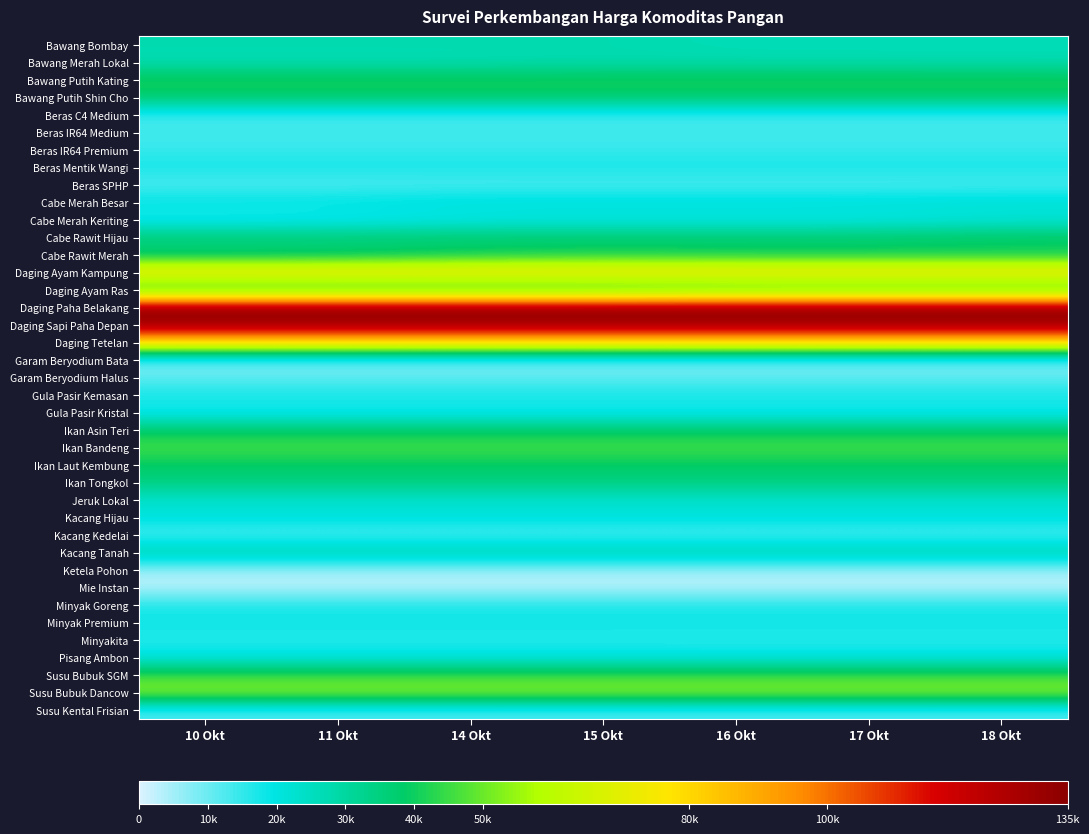

Reading right to left, transcribe all the data shown in this chart.

Bawang Bombay: 18 Okt=26333	17 Okt=26333	16 Okt=26333	15 Okt=27667	14 Okt=27667	11 Okt=27667	10 Okt=27667
Bawang Merah Lokal: 18 Okt=27333	17 Okt=27667	16 Okt=27667	15 Okt=27667	14 Okt=26667	11 Okt=26667	10 Okt=26667
Bawang Putih Kating: 18 Okt=41667	17 Okt=41667	16 Okt=41667	15 Okt=41667	14 Okt=41667	11 Okt=41667	10 Okt=41667
Bawang Putih Shin Cho: 18 Okt=37667	17 Okt=37667	16 Okt=37667	15 Okt=37667	14 Okt=37667	11 Okt=37667	10 Okt=37667
Beras C4 Medium: 18 Okt=14000	17 Okt=14000	16 Okt=14000	15 Okt=14000	14 Okt=14000	11 Okt=14000	10 Okt=14000
Beras IR64 Medium: 18 Okt=13567	17 Okt=13567	16 Okt=13567	15 Okt=13567	14 Okt=13567	11 Okt=13567	10 Okt=13567
Beras IR64 Premium: 18 Okt=14667	17 Okt=14667	16 Okt=14667	15 Okt=14667	14 Okt=14667	11 Okt=14667	10 Okt=14667
Beras Mentik Wangi: 18 Okt=17833	17 Okt=17833	16 Okt=17833	15 Okt=17833	14 Okt=17833	11 Okt=17833	10 Okt=17833
Beras SPHP: 18 Okt=12333	17 Okt=12333	16 Okt=12333	15 Okt=12333	14 Okt=12333	11 Okt=12333	10 Okt=12333
Cabe Merah Besar: 18 Okt=23000	17 Okt=22333	16 Okt=22333	15 Okt=22333	14 Okt=22333	11 Okt=20667	10 Okt=20333
Cabe Merah Keriting: 18 Okt=20333	17 Okt=18667	16 Okt=18667	15 Okt=18667	14 Okt=18667	11 Okt=16667	10 Okt=16333
Cabe Rawit Hijau: 18 Okt=40000	17 Okt=38000	16 Okt=38000	15 Okt=38000	14 Okt=38000	11 Okt=37333	10 Okt=37333
Cabe Rawit Merah: 18 Okt=38333	17 Okt=38333	16 Okt=38333	15 Okt=39333	14 Okt=37667	11 Okt=34667	10 Okt=34333
Daging Ayam Kampung: 18 Okt=80000	17 Okt=80000	16 Okt=80000	15 Okt=80000	14 Okt=80000	11 Okt=80000	10 Okt=80000
Daging Ayam Ras: 18 Okt=36333	17 Okt=36333	16 Okt=36333	15 Okt=34667	14 Okt=34667	11 Okt=34667	10 Okt=34667
Daging Paha Belakang: 18 Okt=135000	17 Okt=135000	16 Okt=135000	15 Okt=135000	14 Okt=135000	11 Okt=135000	10 Okt=135000
Daging Sapi Paha Depan: 18 Okt=130000	17 Okt=130000	16 Okt=130000	15 Okt=130000	14 Okt=130000	11 Okt=130000	10 Okt=130000
Daging Tetelan: 18 Okt=80000	17 Okt=80000	16 Okt=80000	15 Okt=80000	14 Okt=80000	11 Okt=80000	10 Okt=80000
Garam Beryodium Bata: 18 Okt=9167	17 Okt=9167	16 Okt=9167	15 Okt=9167	14 Okt=9167	11 Okt=9167	10 Okt=9167
Garam Beryodium Halus: 18 Okt=10667	17 Okt=10667	16 Okt=10667	15 Okt=10667	14 Okt=10667	11 Okt=10667	10 Okt=10667
Gula Pasir Kemasan: 18 Okt=18167	17 Okt=18167	16 Okt=18167	15 Okt=18167	14 Okt=18167	11 Okt=18167	10 Okt=18167
Gula Pasir Kristal: 18 Okt=17000	17 Okt=17000	16 Okt=17000	15 Okt=17000	14 Okt=17000	11 Okt=17000	10 Okt=17000
Ikan Asin Teri: 18 Okt=38000	17 Okt=38000	16 Okt=38000	15 Okt=38000	14 Okt=38000	11 Okt=38000	10 Okt=38000
Ikan Bandeng: 18 Okt=46333	17 Okt=46333	16 Okt=46333	15 Okt=46333	14 Okt=46333	11 Okt=46333	10 Okt=46333
Ikan Laut Kembung: 18 Okt=38000	17 Okt=38000	16 Okt=38000	15 Okt=38000	14 Okt=38000	11 Okt=38000	10 Okt=38000
Ikan Tongkol: 18 Okt=35000	17 Okt=35000	16 Okt=35000	15 Okt=35000	14 Okt=35000	11 Okt=35000	10 Okt=35000
Jeruk Lokal: 18 Okt=22667	17 Okt=22667	16 Okt=22667	15 Okt=22667	14 Okt=22667	11 Okt=22667	10 Okt=22667
Kacang Hijau: 18 Okt=21333	17 Okt=21333	16 Okt=21333	15 Okt=21333	14 Okt=21333	11 Okt=21333	10 Okt=21333
Kacang Kedelai: 18 Okt=12000	17 Okt=12000	16 Okt=12000	15 Okt=12000	14 Okt=12000	11 Okt=12000	10 Okt=12000
Kacang Tanah: 18 Okt=29667	17 Okt=29667	16 Okt=29667	15 Okt=29667	14 Okt=29667	11 Okt=29667	10 Okt=29667
Ketela Pohon: 18 Okt=5000	17 Okt=5000	16 Okt=5000	15 Okt=5000	14 Okt=5000	11 Okt=5000	10 Okt=5000
Mie Instan: 18 Okt=3000	17 Okt=3000	16 Okt=3000	15 Okt=3000	14 Okt=3000	11 Okt=3000	10 Okt=3000
Minyak Goreng: 18 Okt=17167	17 Okt=17167	16 Okt=17167	15 Okt=17167	14 Okt=17167	11 Okt=17167	10 Okt=17167
Minyak Premium: 18 Okt=18333	17 Okt=18333	16 Okt=18333	15 Okt=18333	14 Okt=18333	11 Okt=18333	10 Okt=18333
Minyakita: 18 Okt=16000	17 Okt=16000	16 Okt=16000	15 Okt=16167	14 Okt=16167	11 Okt=16167	10 Okt=16167
Pisang Ambon: 18 Okt=20000	17 Okt=20000	16 Okt=20000	15 Okt=20000	14 Okt=20000	11 Okt=20000	10 Okt=20000
Susu Bubuk SGM: 18 Okt=44600	17 Okt=44600	16 Okt=44600	15 Okt=44600	14 Okt=44600	11 Okt=44600	10 Okt=44600
Susu Bubuk Dancow: 18 Okt=54733	17 Okt=54733	16 Okt=54733	15 Okt=54733	14 Okt=54733	11 Okt=54733	10 Okt=54733
Susu Kental Frisian: 18 Okt=12500	17 Okt=12500	16 Okt=12500	15 Okt=12500	14 Okt=12500	11 Okt=12500	10 Okt=12500